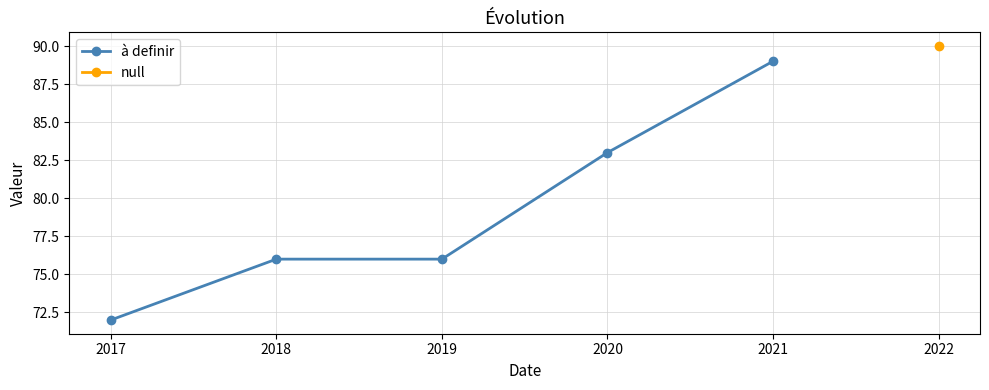

Where is the data nearest to the value 80?

2020